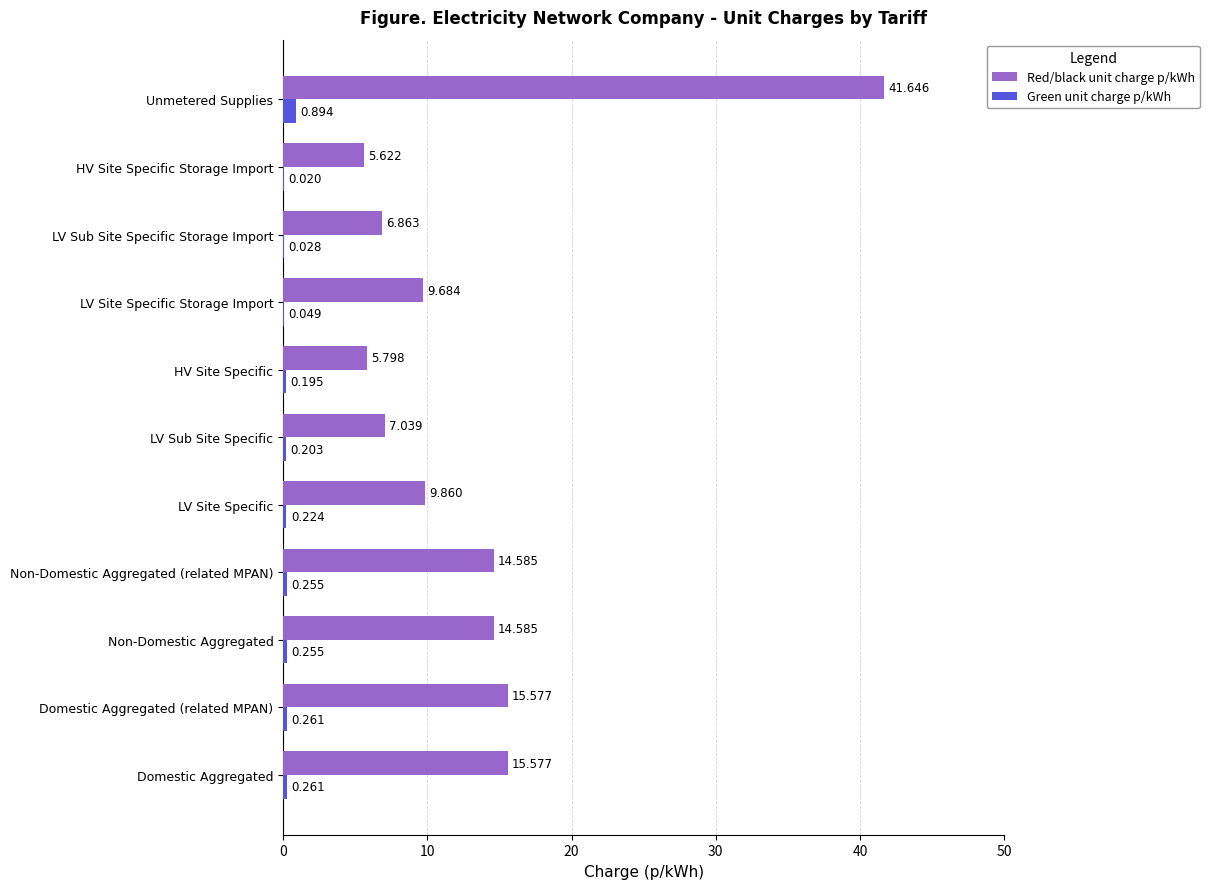

Where is Green unit charge p/kWh nearest to the value 0?

HV Site Specific Storage Import